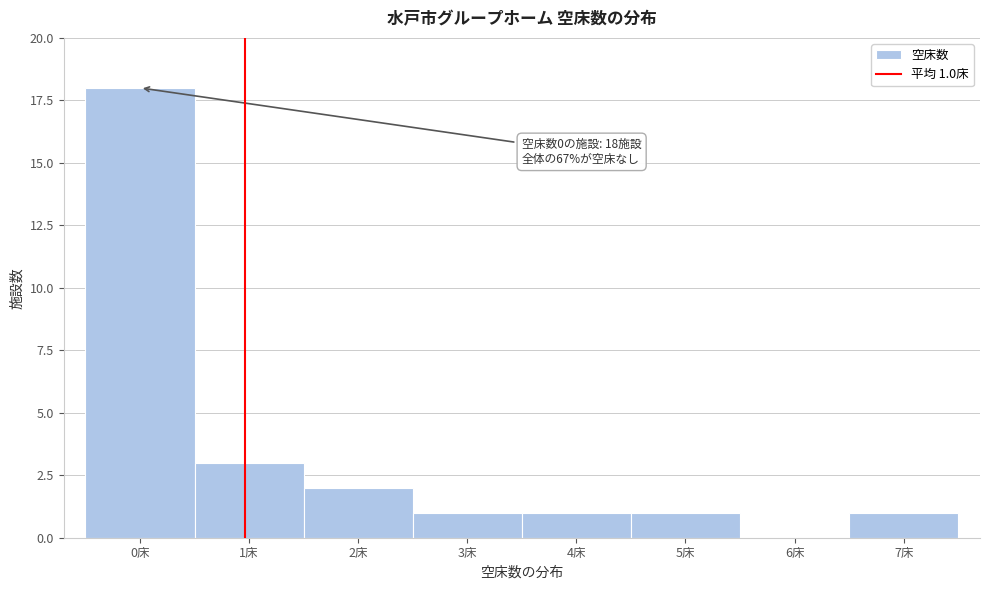

Which range on the x-axis has the tallest bar?

-0.5 to 0.5